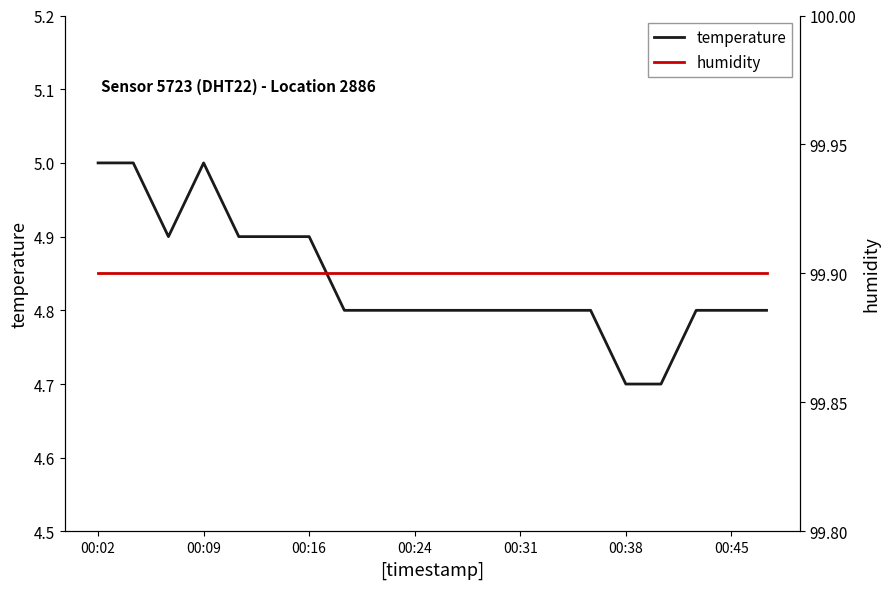

Read the temperature value at 00:24.

4.8